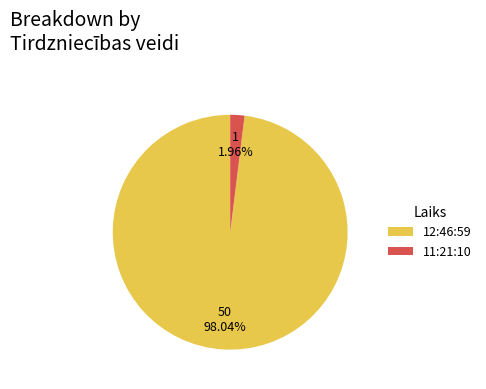

To the nearest percent, what portion does 11:21:10 represent?

2%